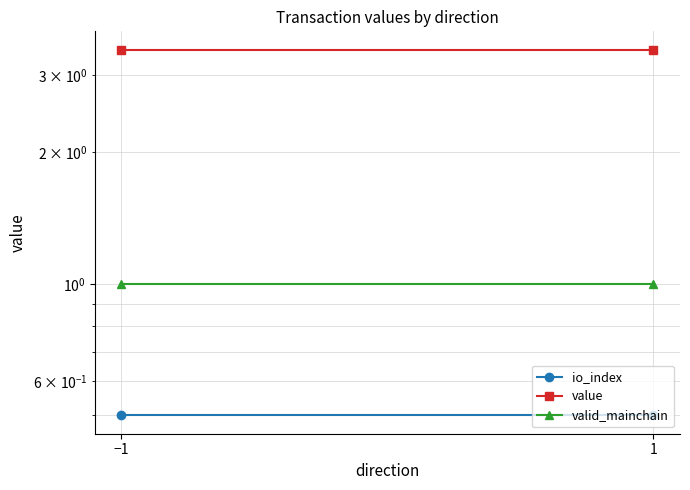

What value does the value series have at −1?

3.4